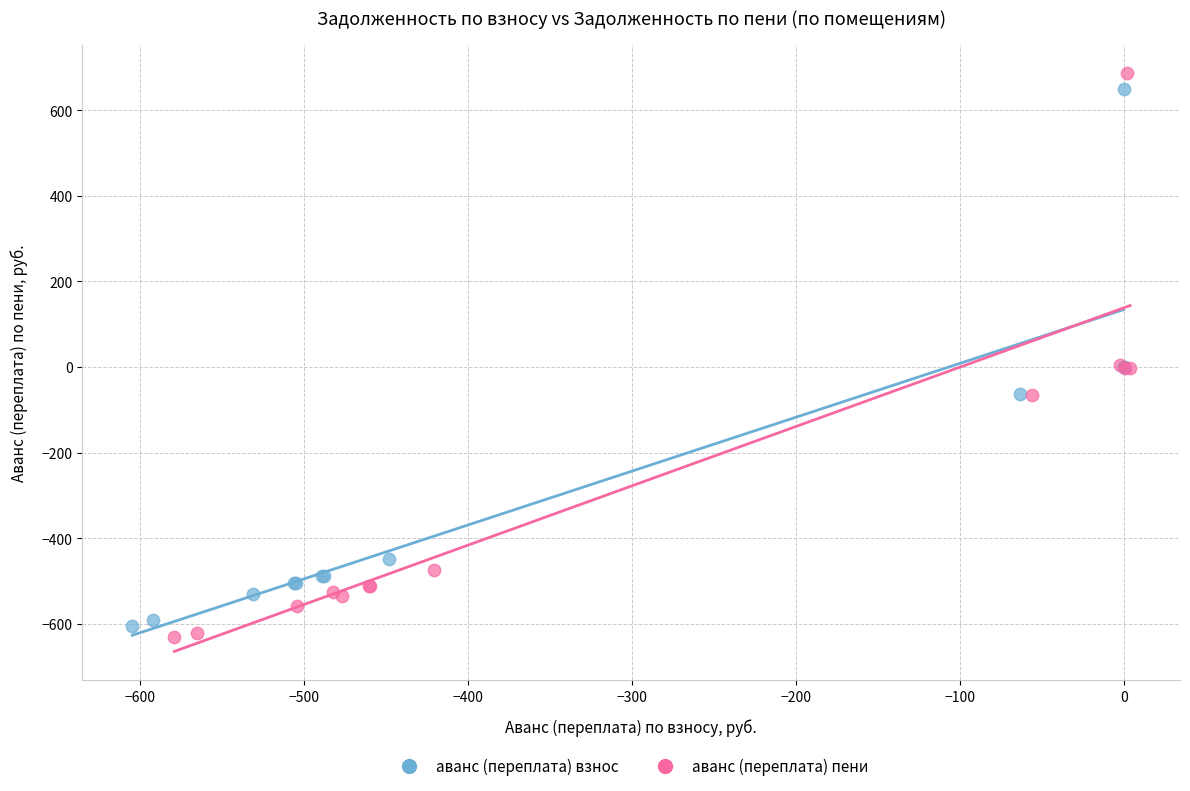

Which series reaches the maximum Y coordinate?

аванс (переплата) пени